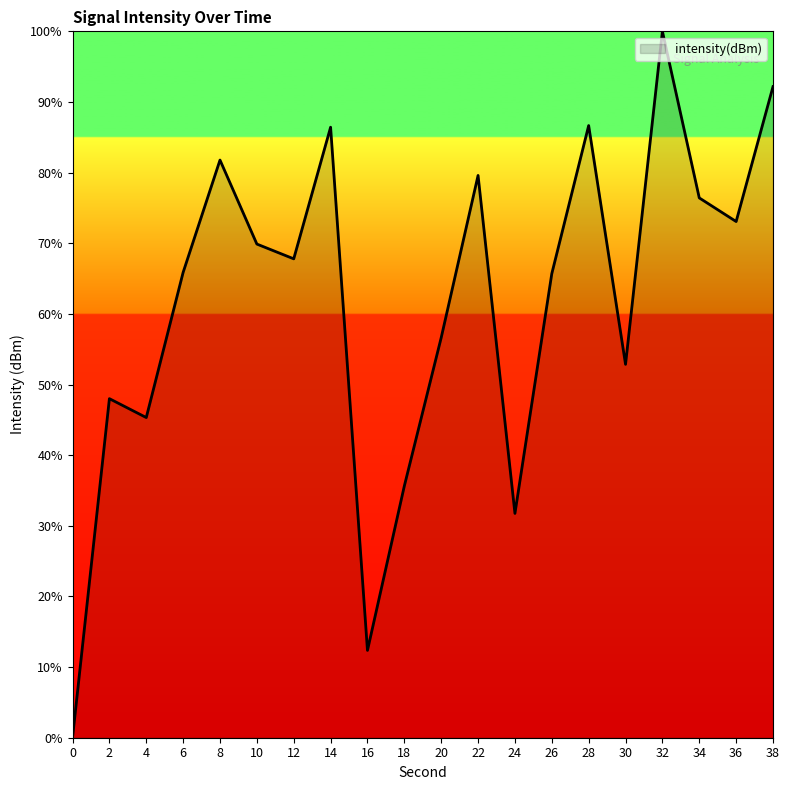

What is the maximum value shown in the chart?

100.0